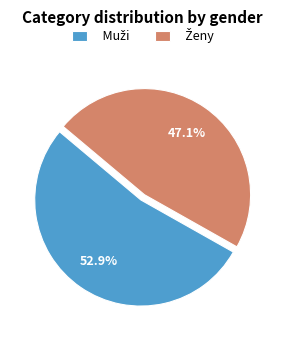

Does any single category account for the majority?

Yes